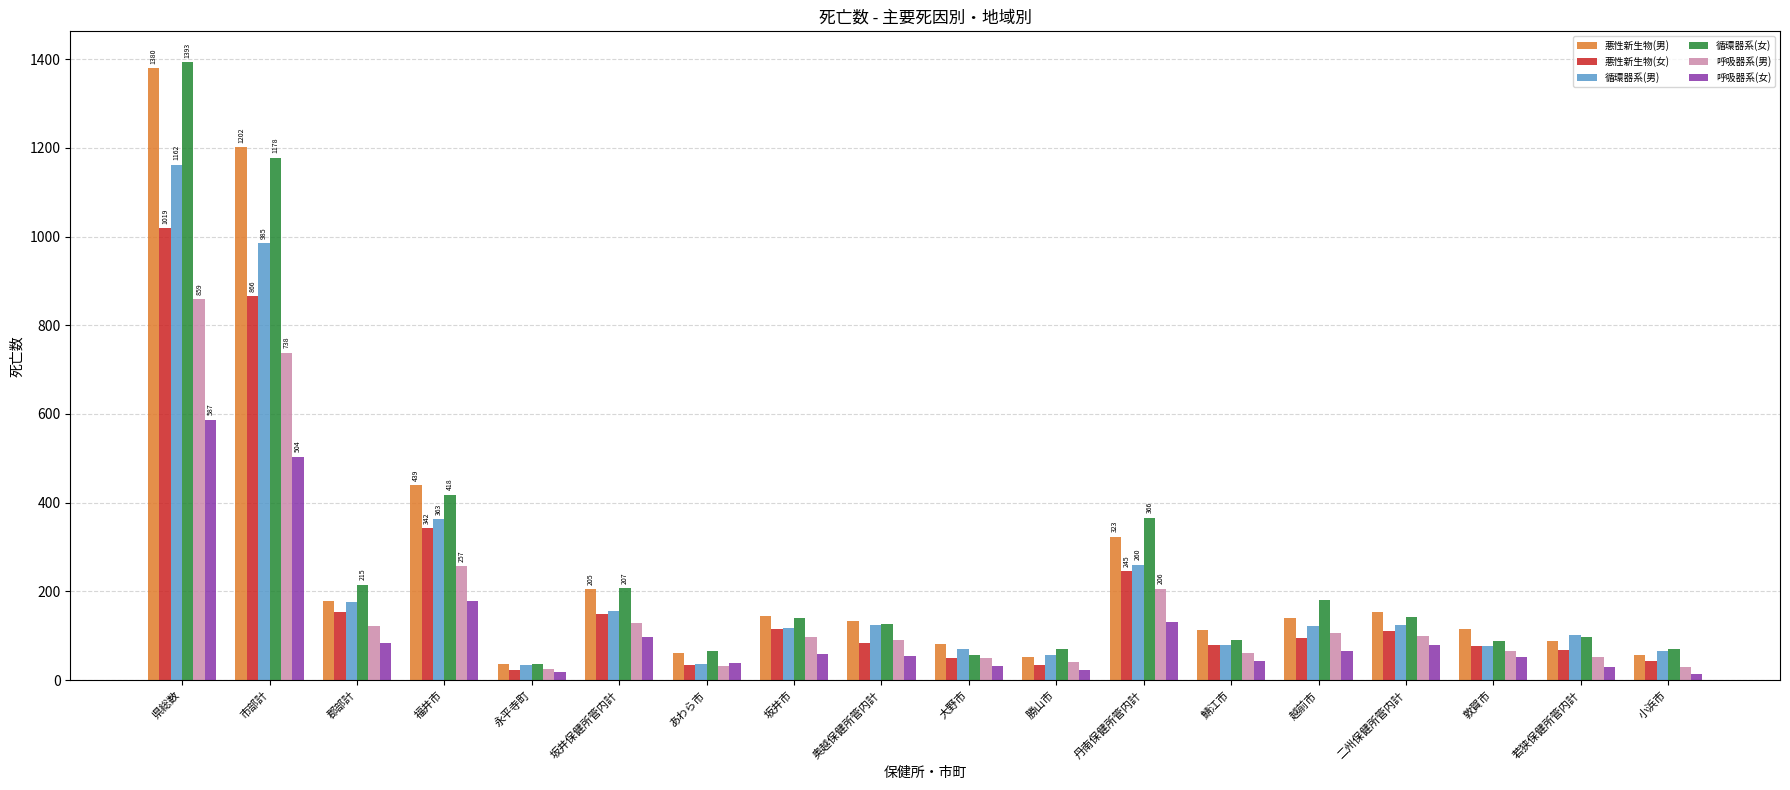

Which series has the widest spread of values?

循環器系(女)